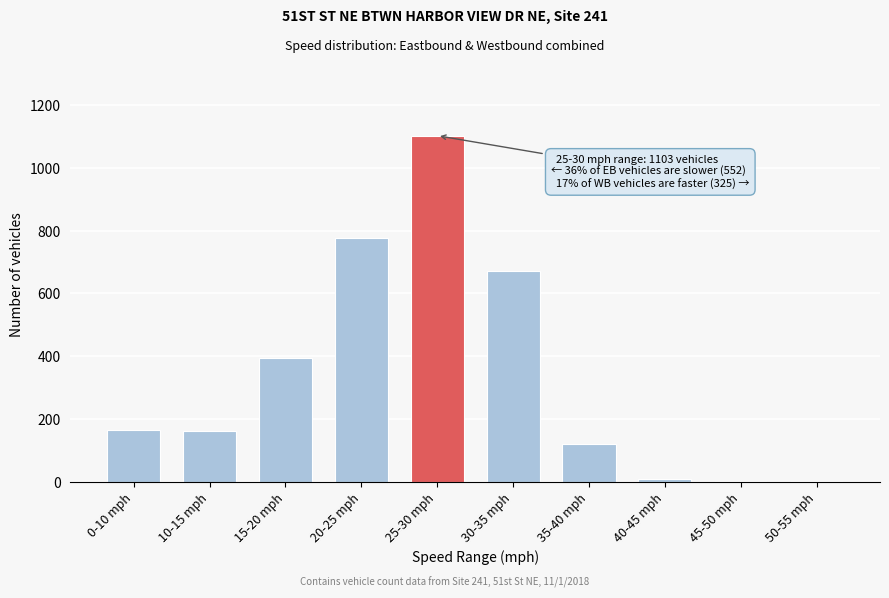

Which has a higher value, 0-10 mph or 30-35 mph?

30-35 mph